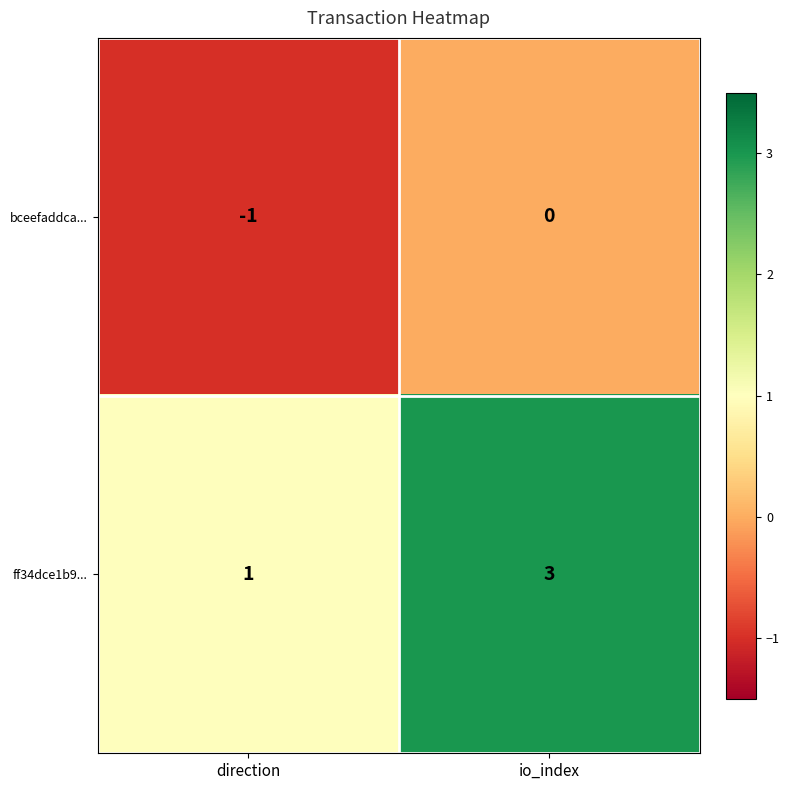

Between direction and io_index, which series saw the biggest shift?

ff34dce1b9...